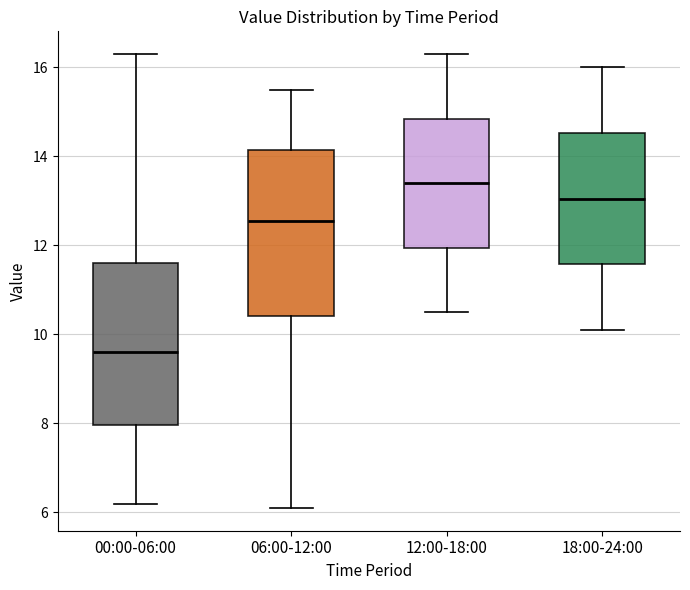

Where does the upper whisker of the box for 00:00-06:00 end on the y-axis? The values are not printed on the chart, so give them approximately, as read against the axis.

16.4